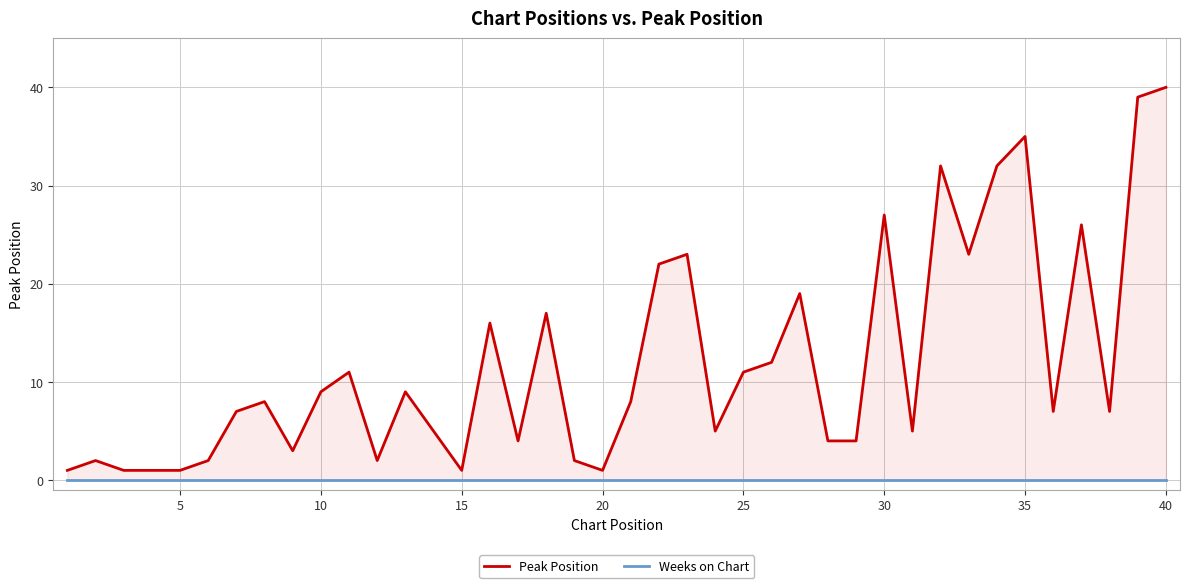

What is the average value of the Peak Position series?

12